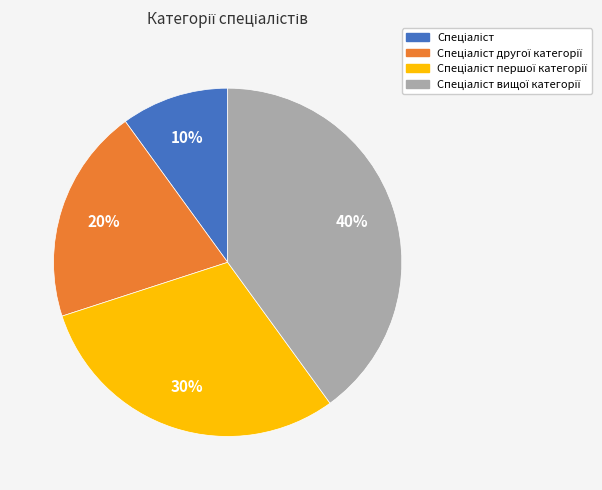

To the nearest percent, what is the average slice percentage?

25%